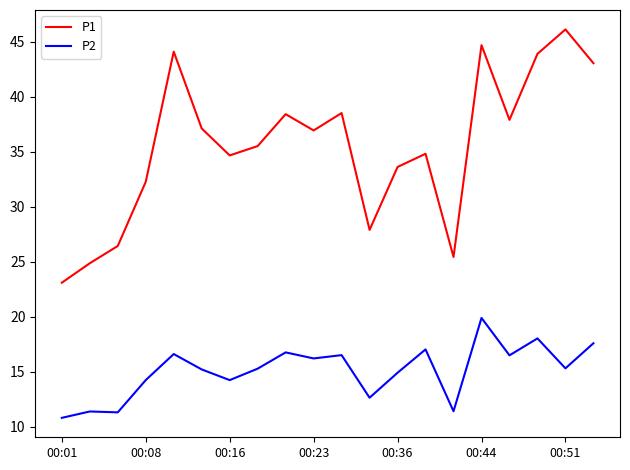

What is the highest value of the P1 series?

46.1